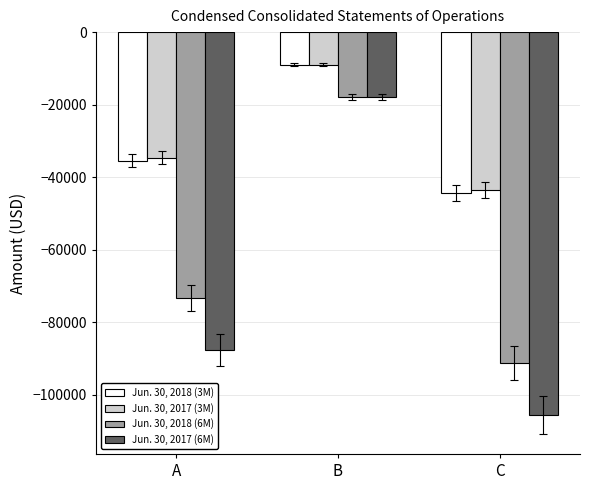

At which label is Jun. 30, 2017 (6M) closest to -61677?

A